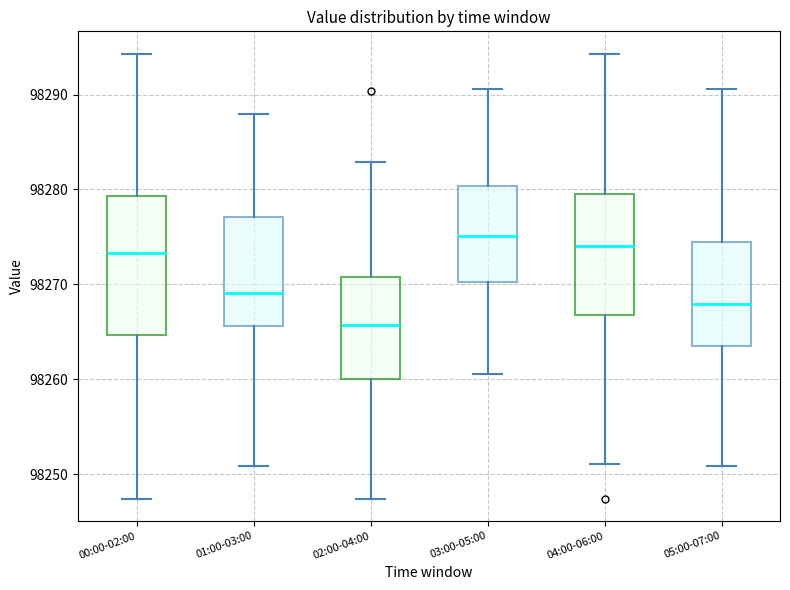

Which box's median line is the highest?

03:00-05:00